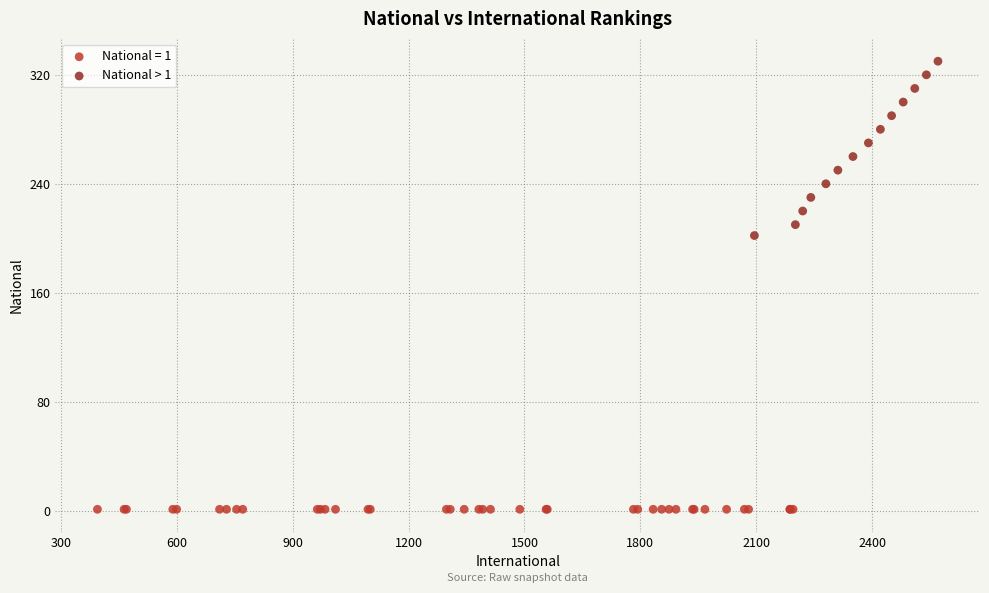

Which series reaches the minimum Y coordinate?

National = 1